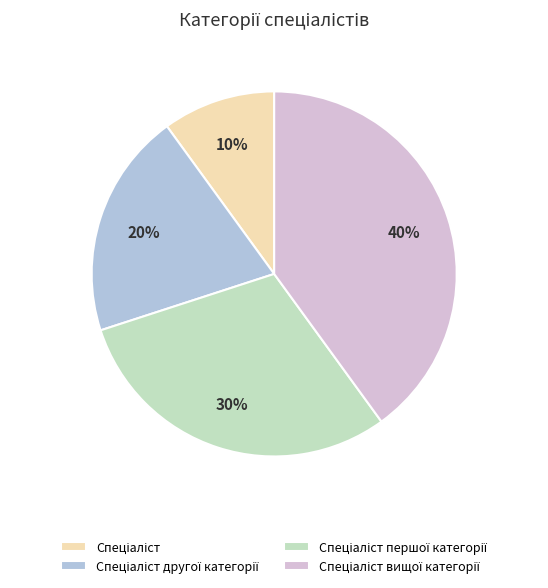

Does any single category account for the majority?

No